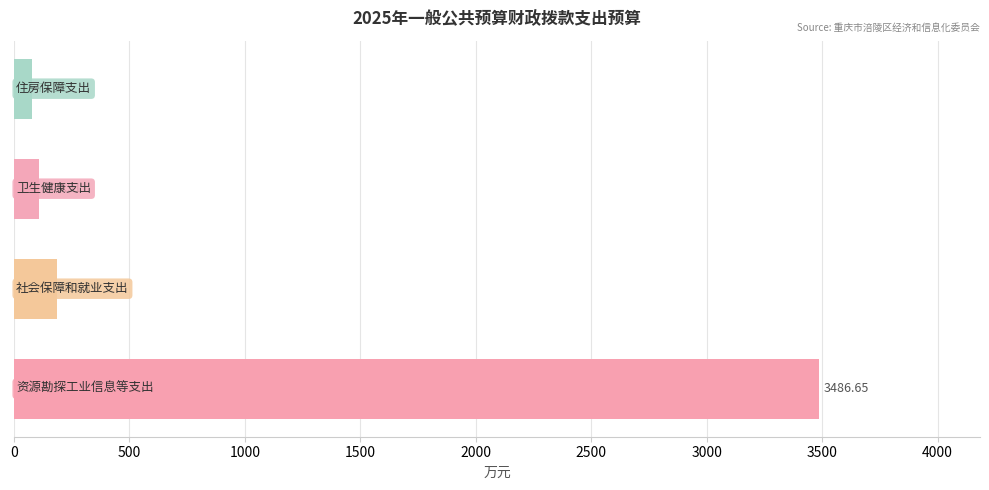

What is the difference between the second highest and second lowest values?

76.2